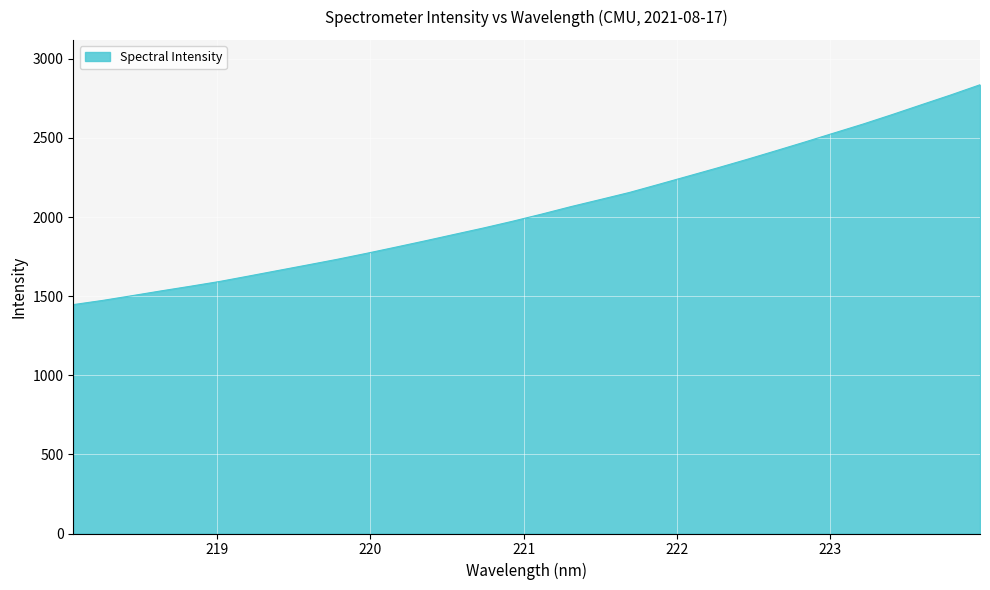

How many lines are shown in the chart?

1